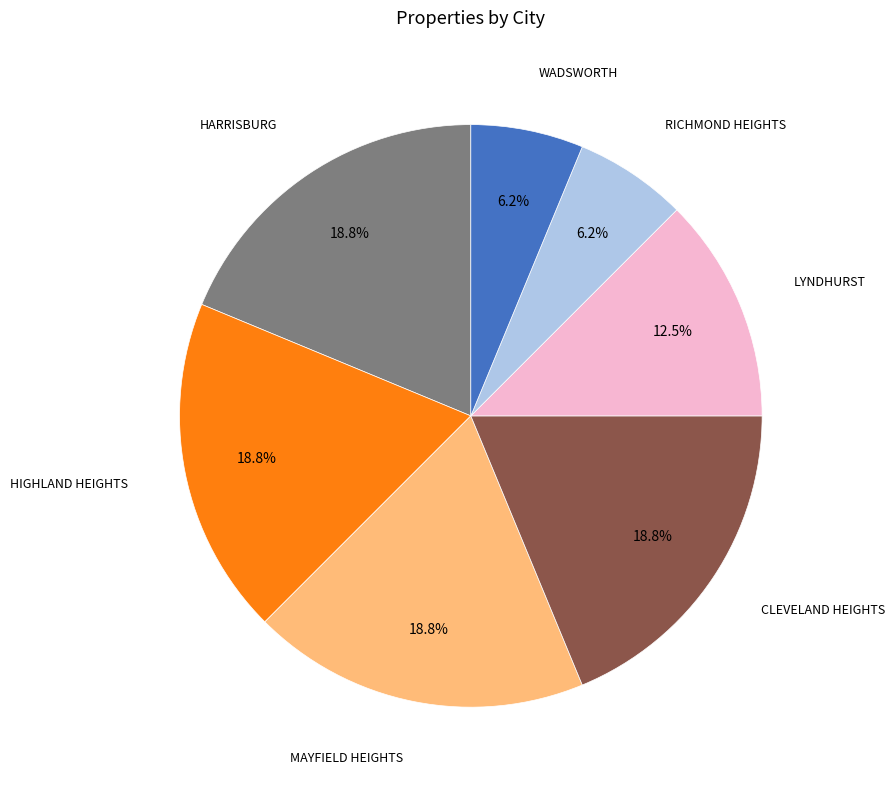

Is there a majority slice in this chart?

No